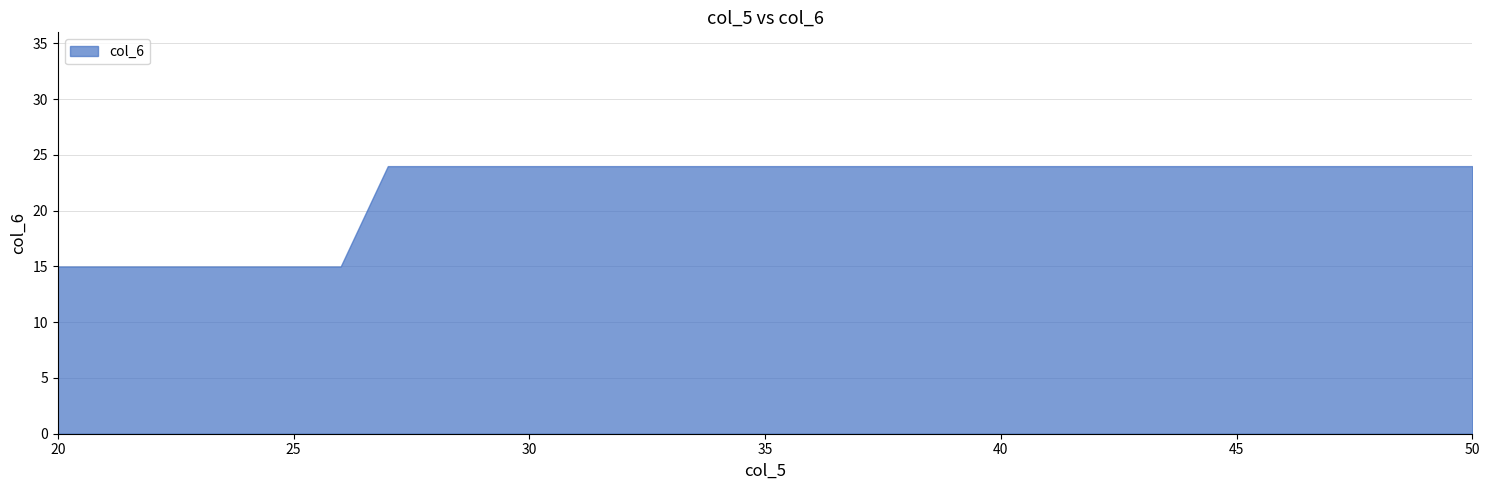

Reading right to left, transcribe all the data shown in this chart.

24	24	24	24	24	24	24	24	24	24	24	24	24	24	24	24	24	24	24	24	24	24	24	24	15	15	15	15	15	15	15